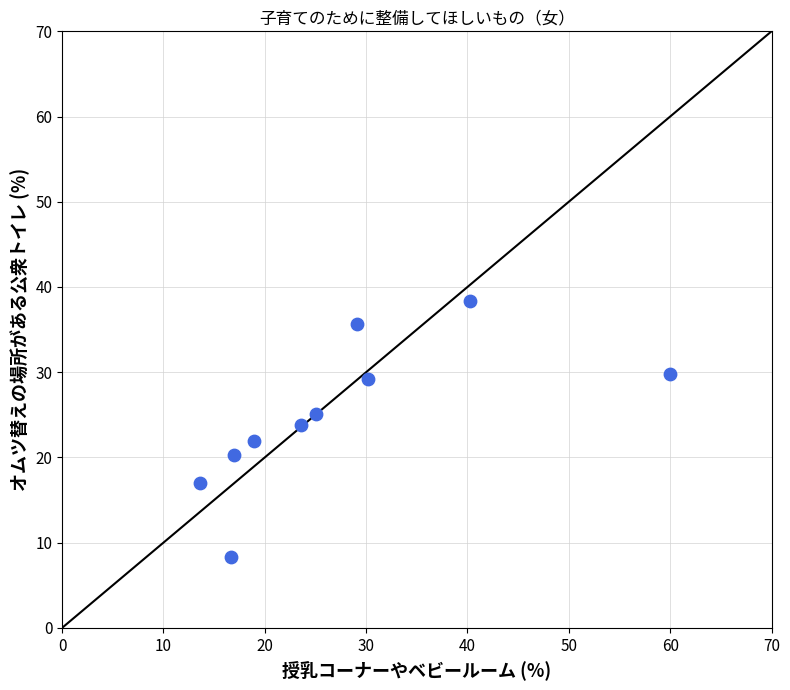

What is the range of X values (max minus min)?

46.4